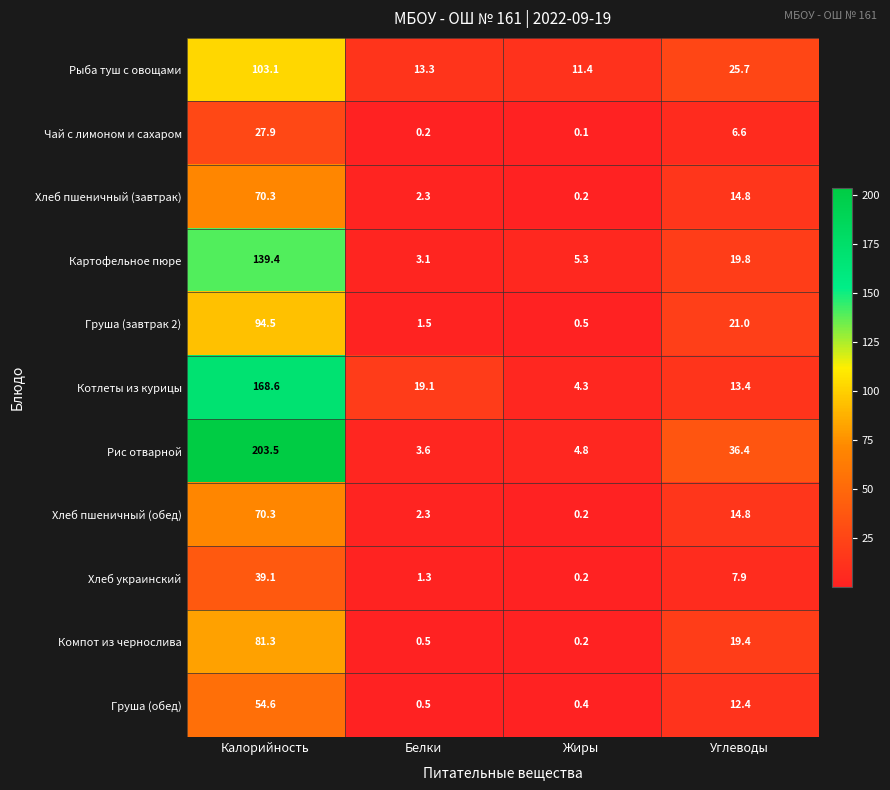

Which series has the largest range (max minus min)?

Рис отварной